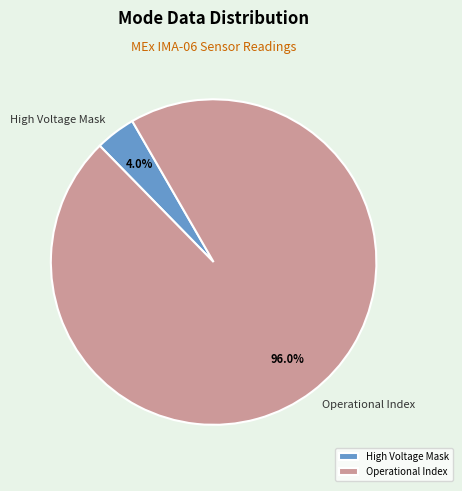

Does any single category account for the majority?

Yes